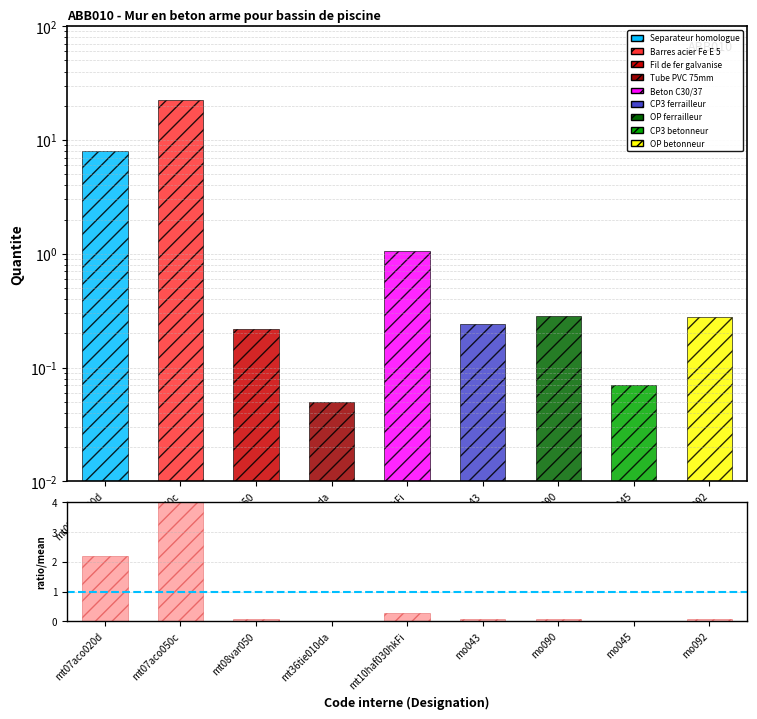

Reading right to left, list all the values displayed in this chart.

mo092=0.1	mo045=0.0	mo090=0.1	mo043=0.1	mt10haf030hkFi=0.3	mt36tie010da=0.0	mt08var050=0.1	mt07aco050c=6.2	mt07aco020d=2.2